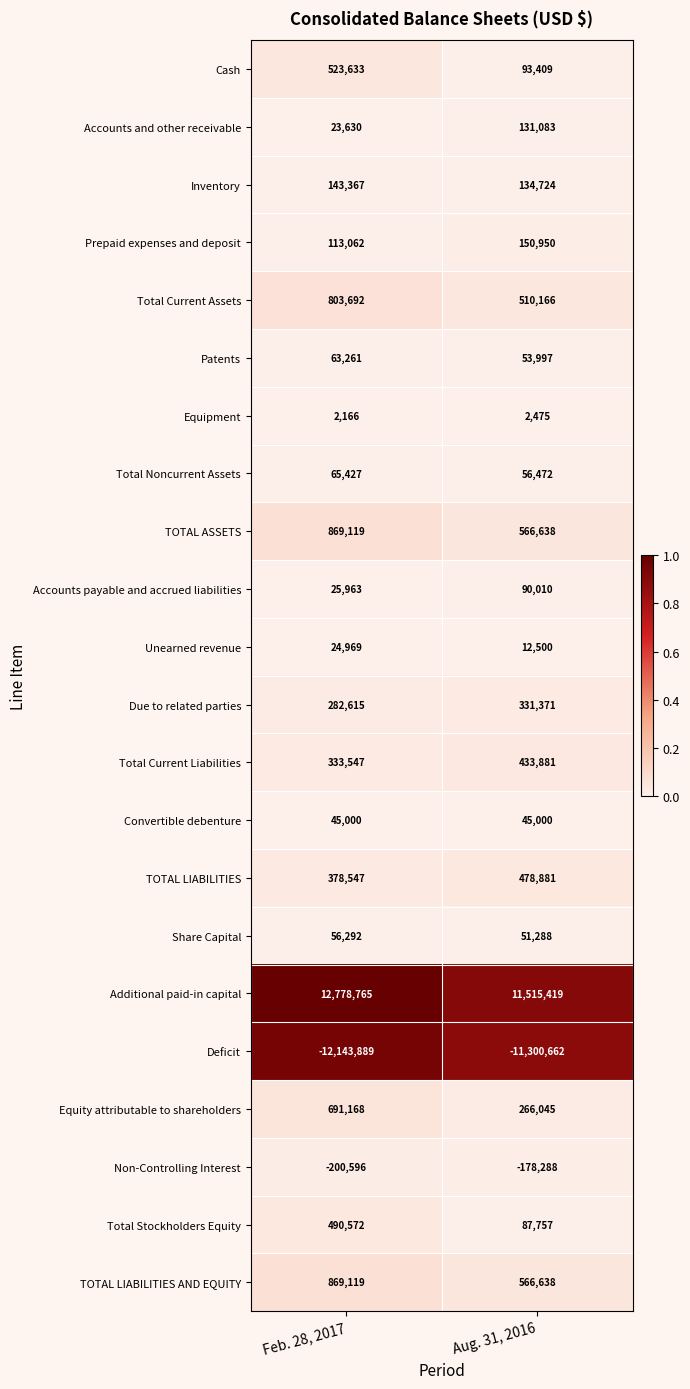

Which series has the largest range (max minus min)?

Additional paid-in capital